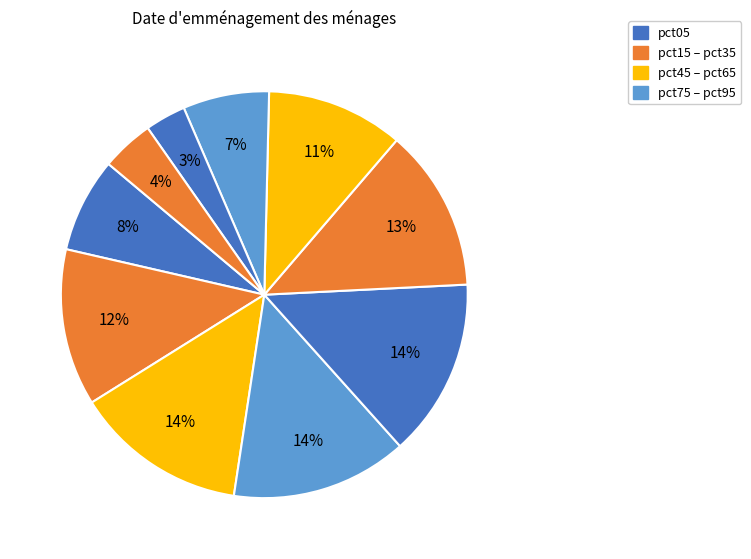

How many segments does this pie chart have?

10